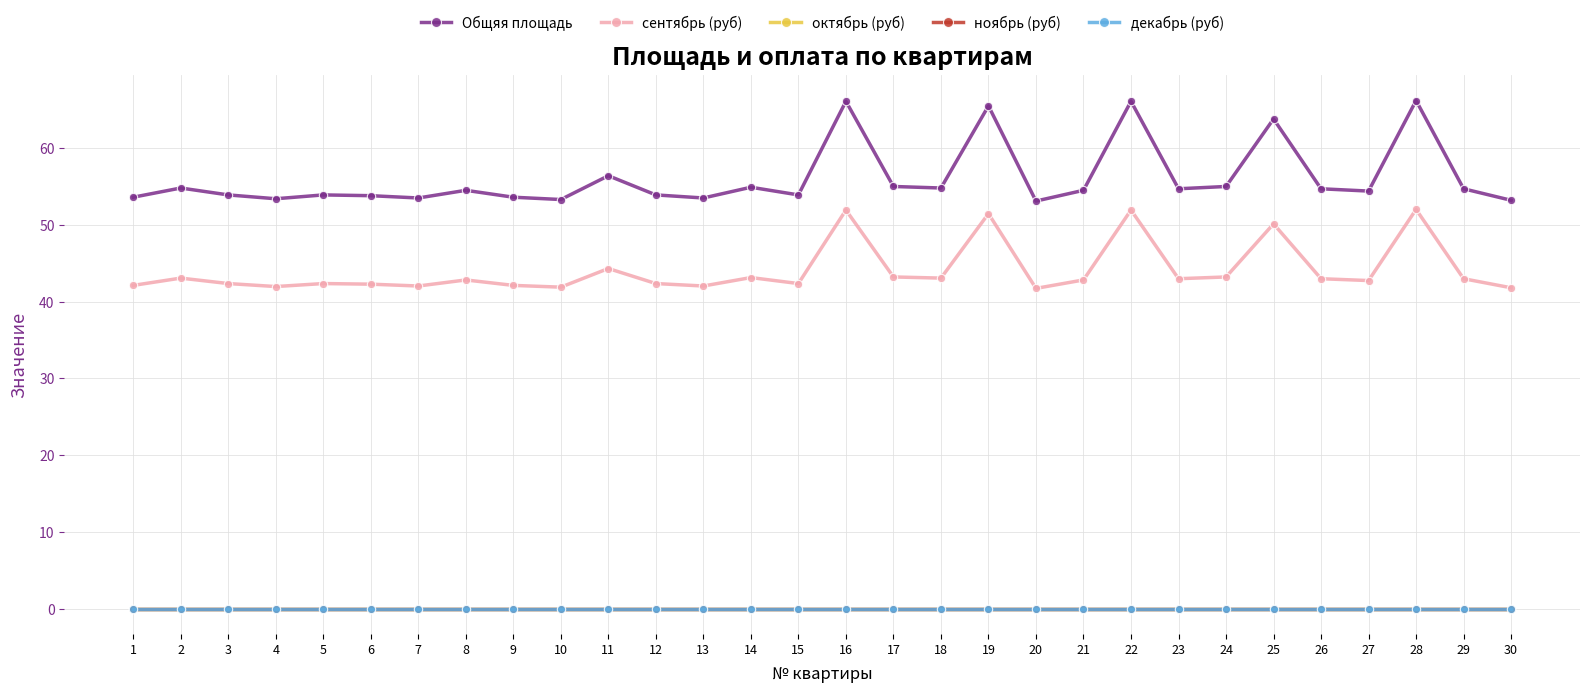

True or false: сентябрь (руб) and декабрь (руб) intersect in this chart.

False